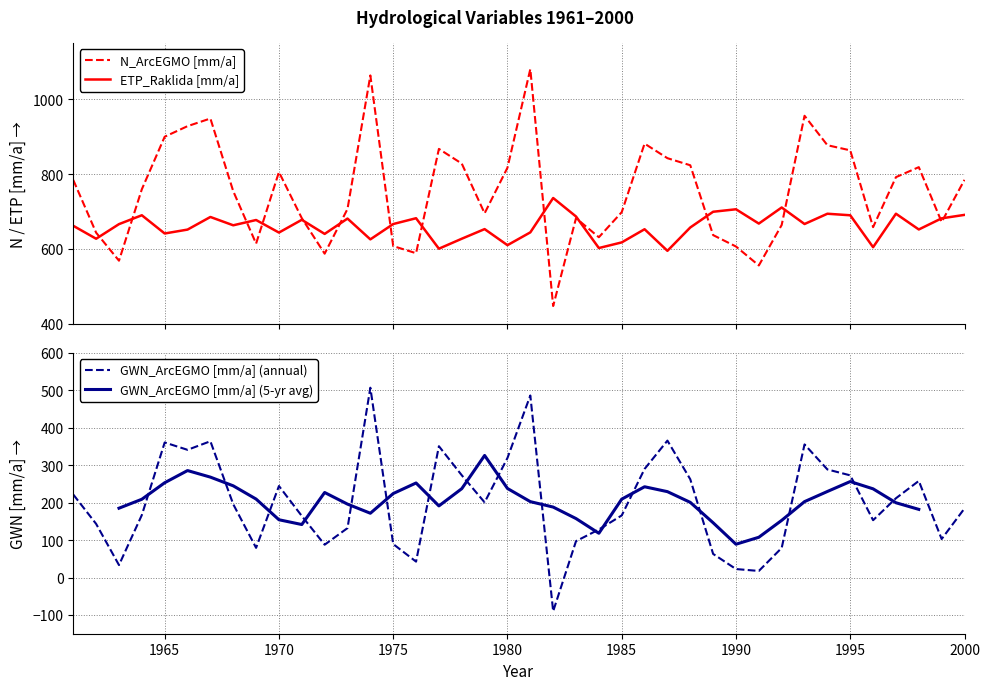

What is the minimum value for ETP_Raklida [mm/a]?

595.0